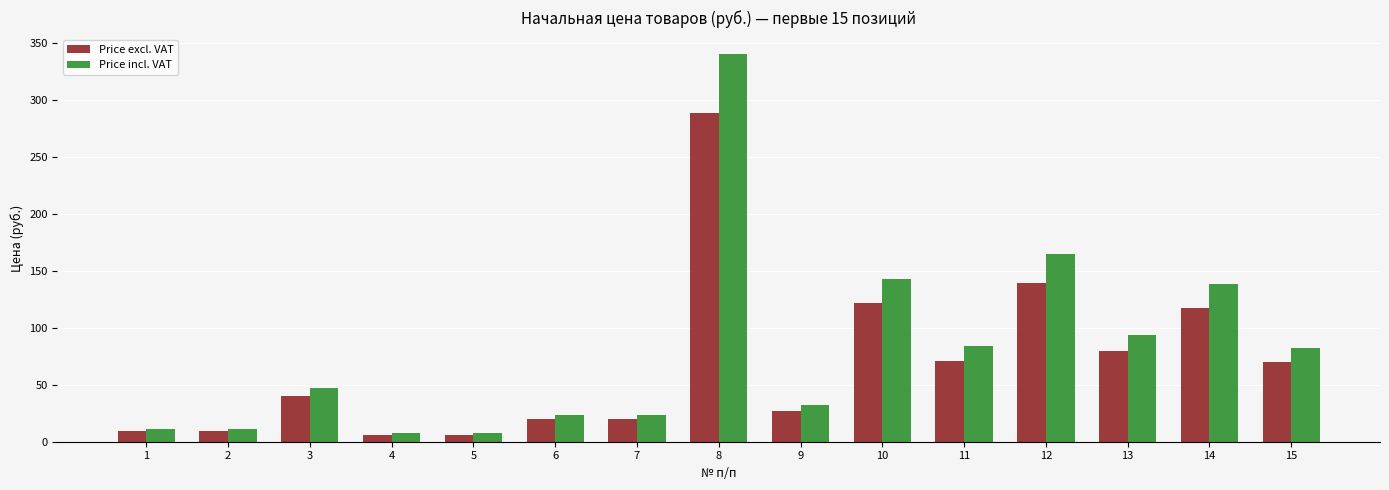

At which label does Price incl. VAT first exceed 47?

3